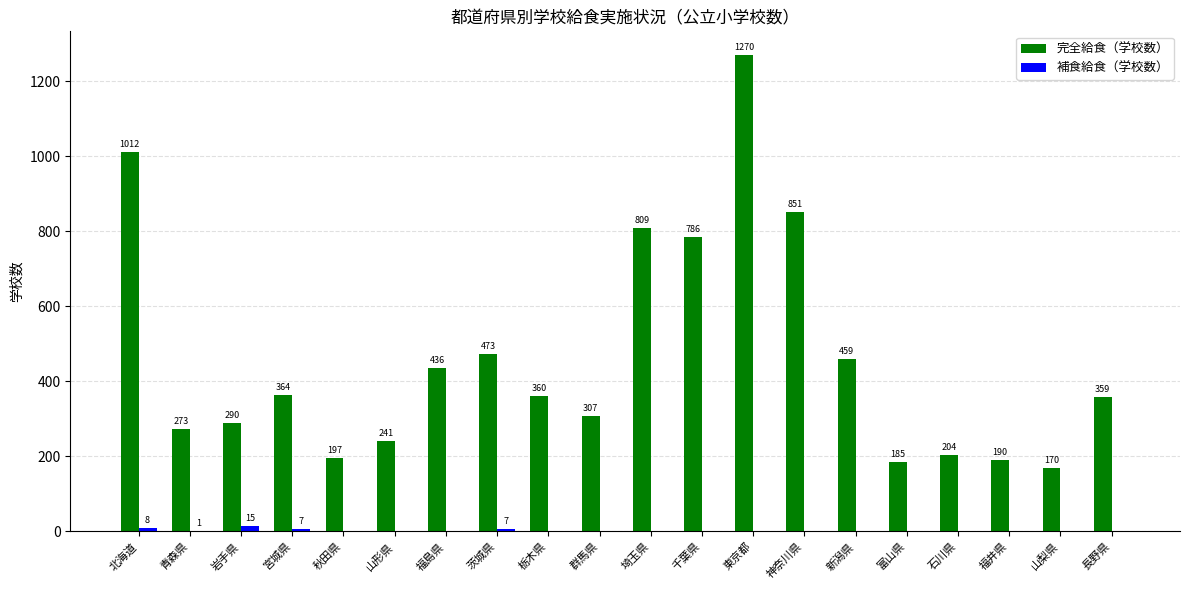

The value of 完全給食（学校数） at 秋田県 is 288. True or false?

False